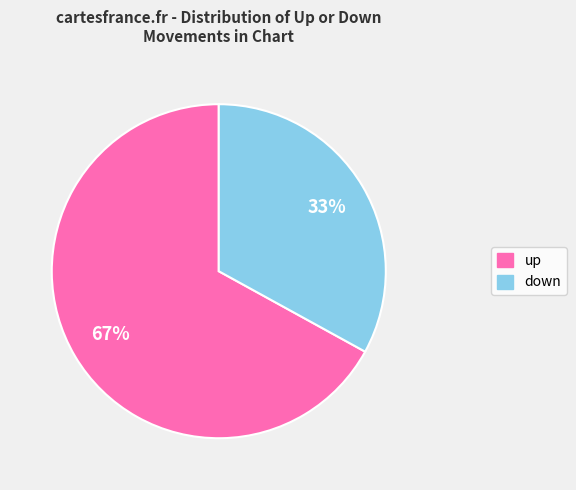

How many segments does this pie chart have?

2